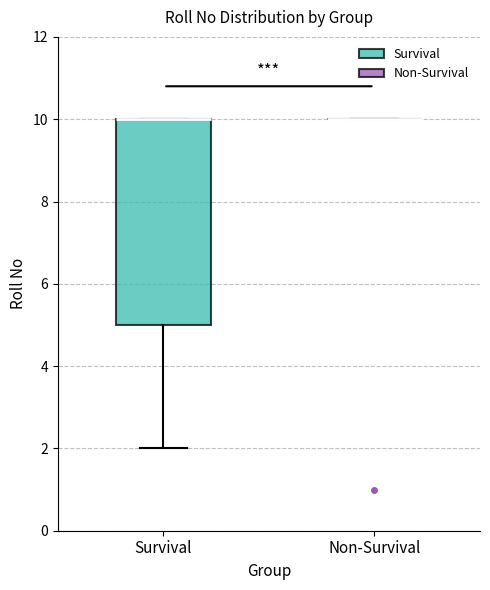

Comparing the boxes themselves (not the whiskers), which one is the tallest?

Survival